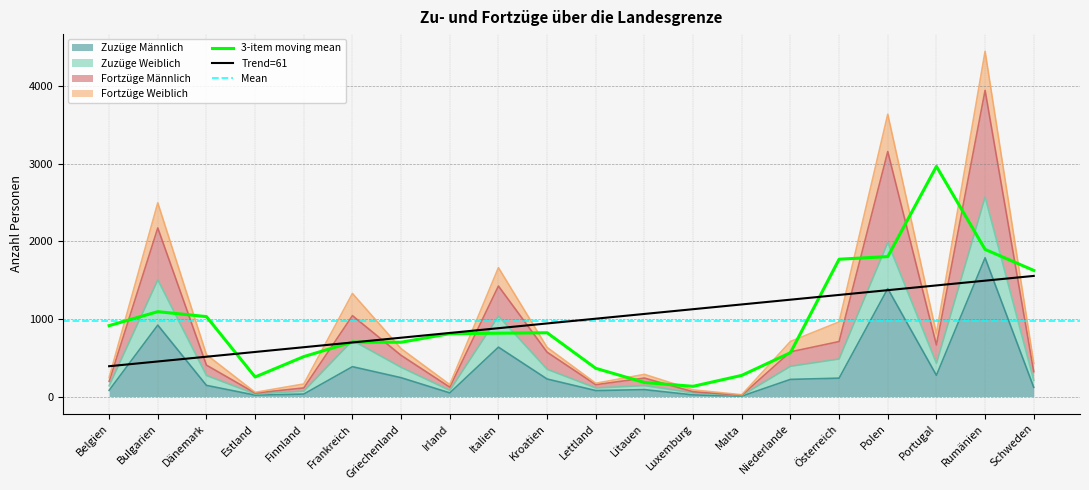

True or false: Zuzüge Männlich and Fortzüge Männlich intersect in this chart.

False